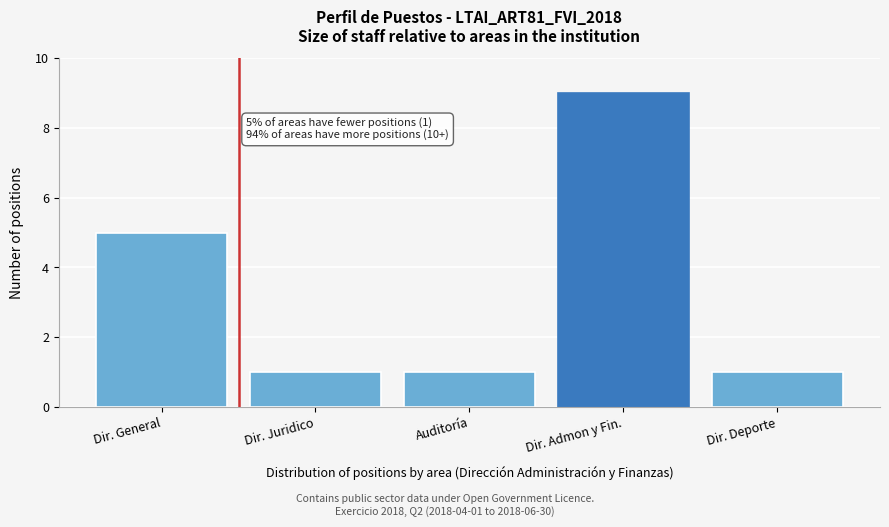

Reading left to right, extract all data points from this chart.

Dir. General=5	Dir. Juridico=1	Auditoría=1	Dir. Admon y Fin.=9	Dir. Deporte=1